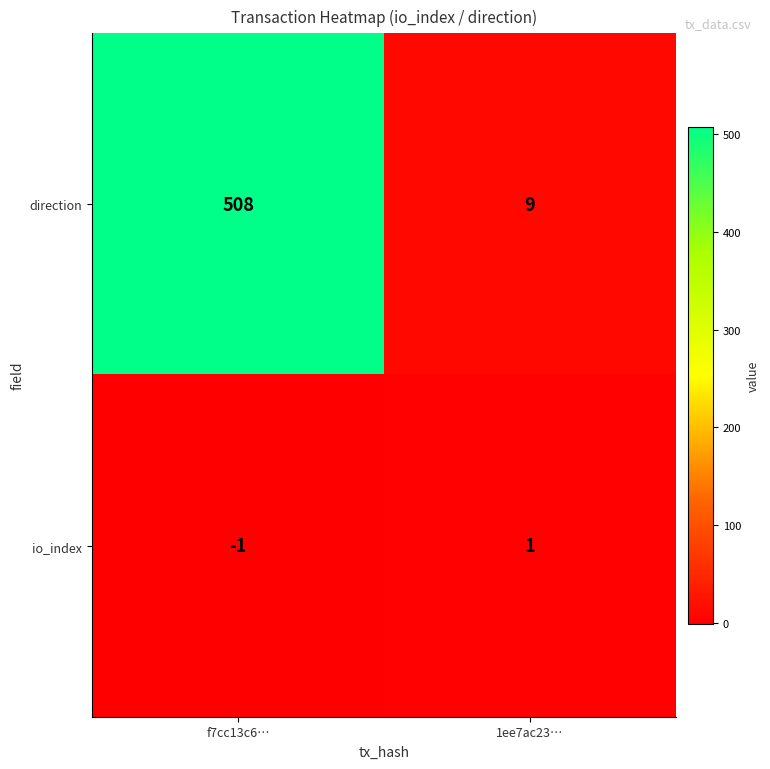

True or false: direction has a value of 508 at f7cc13c6….

True